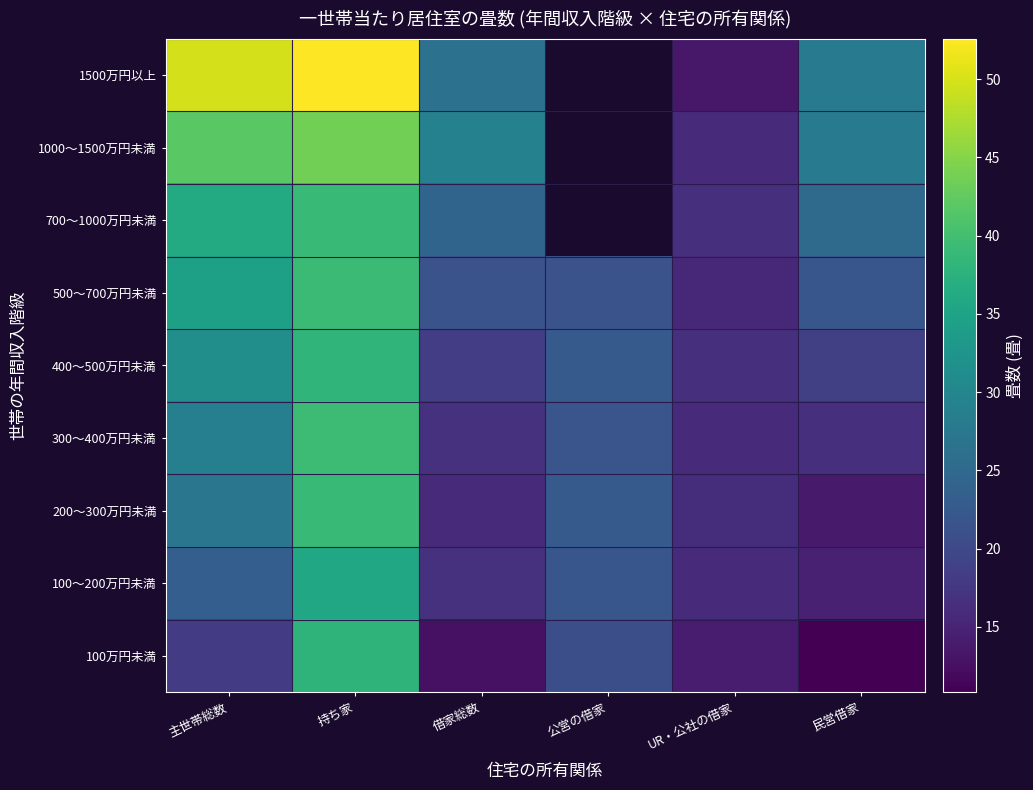

List the series in order of their peak value, highest first.

1500万円以上, 1000～1500万円未満, 300～400万円未満, 500～700万円未満, 700～1000万円未満, 200～300万円未満, 400～500万円未満, 100万円未満, 100～200万円未満